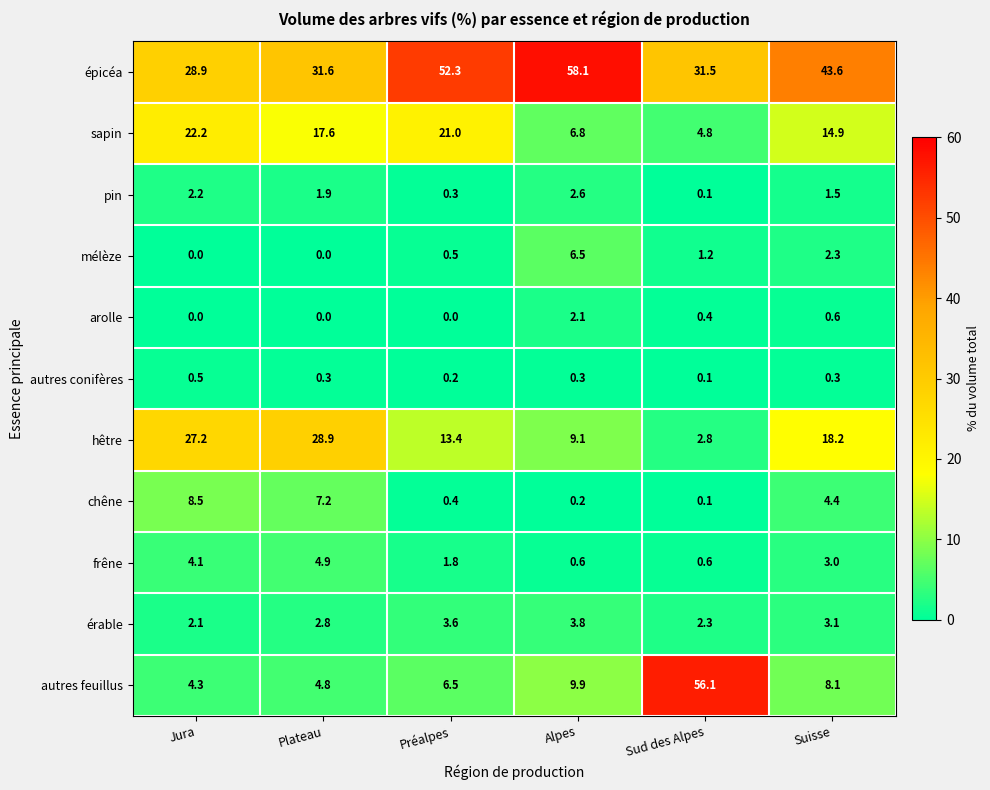

At how many categories does at least one series exceed 27?

6